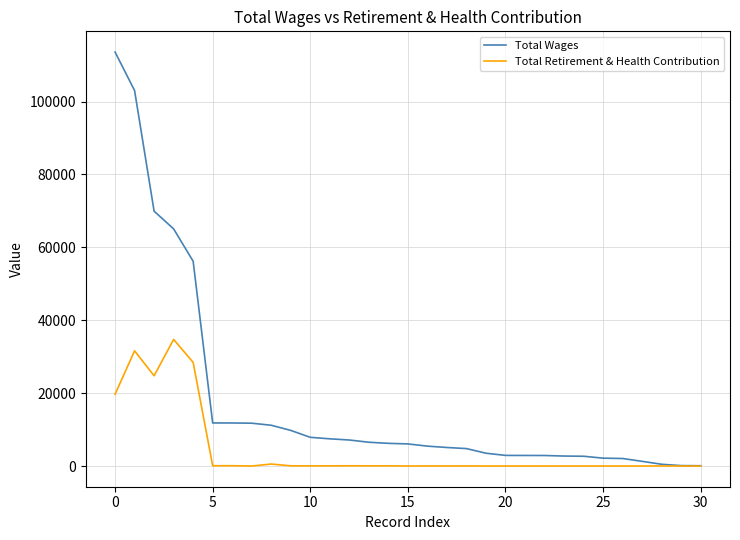

Which series has the largest total across all categories?

Total Wages